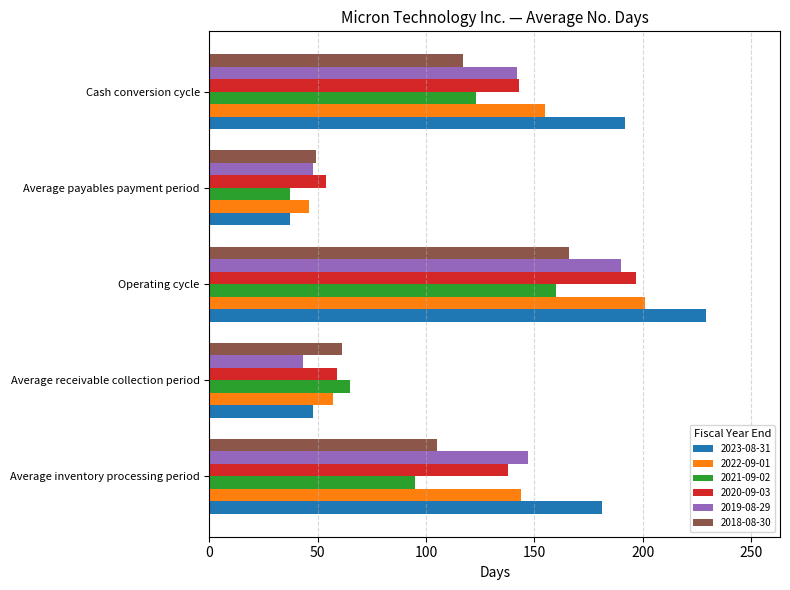

How many data points does each series have?

5